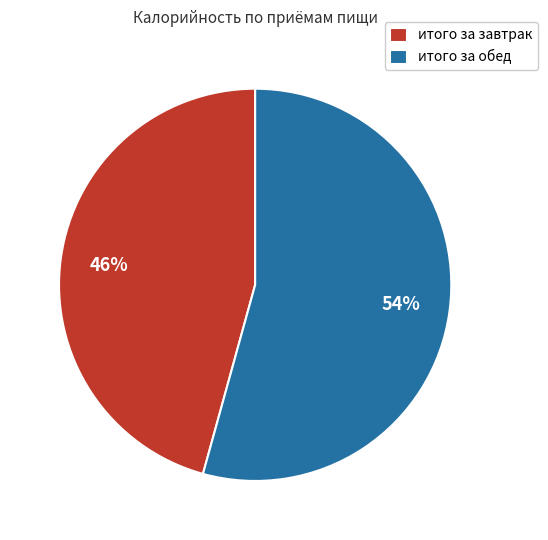

Combined, do итого за завтрак and итого за обед account for over 50%?

Yes